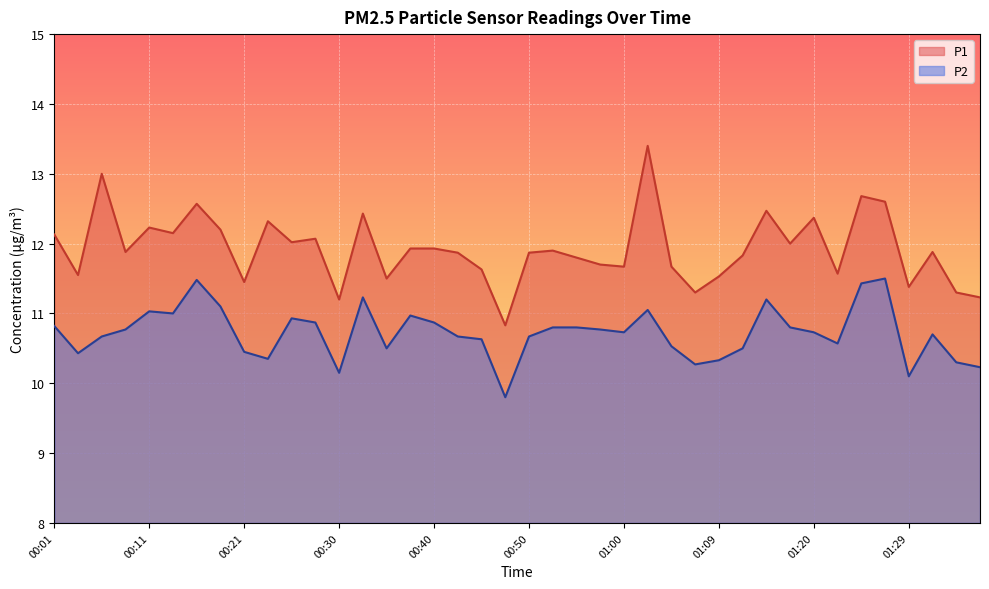

True or false: P2 and P1 cross at least once.

False